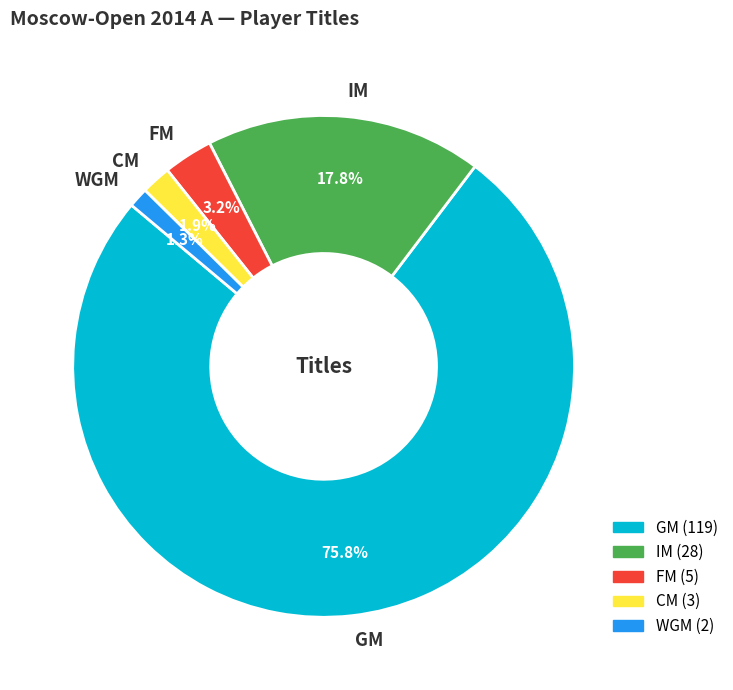

Which slice is the largest?

GM